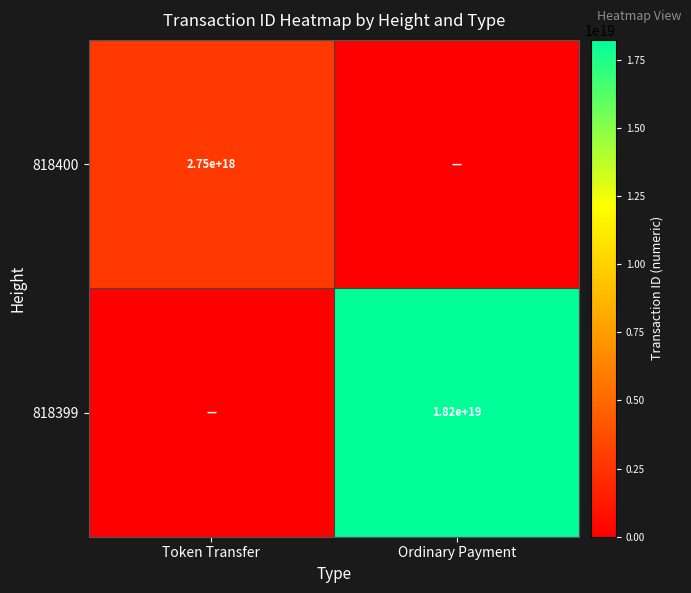

Is the value of 818399 at Ordinary Payment greater than the value of 818400 at Token Transfer?

Yes